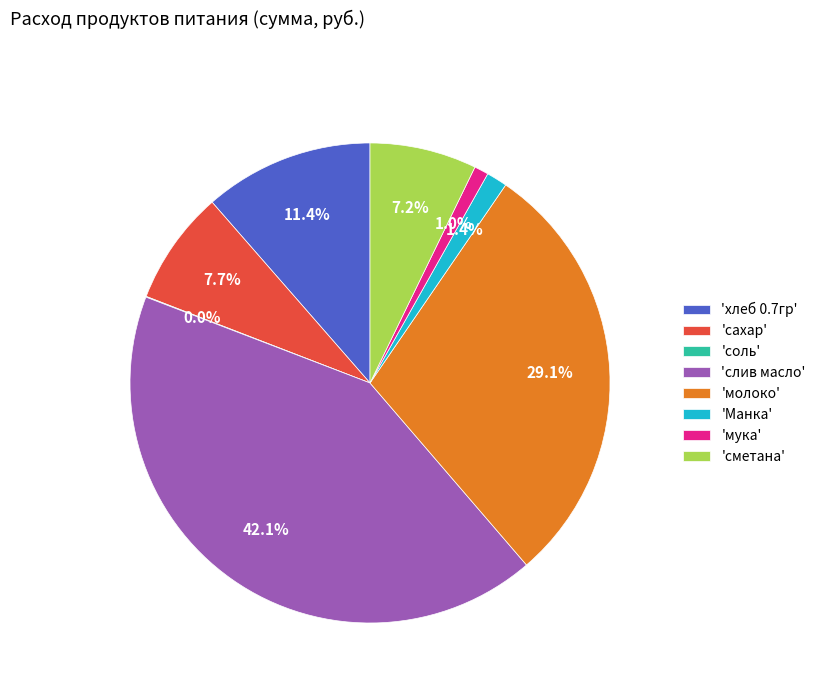

Which category has the biggest portion of the pie?

'слив масло'